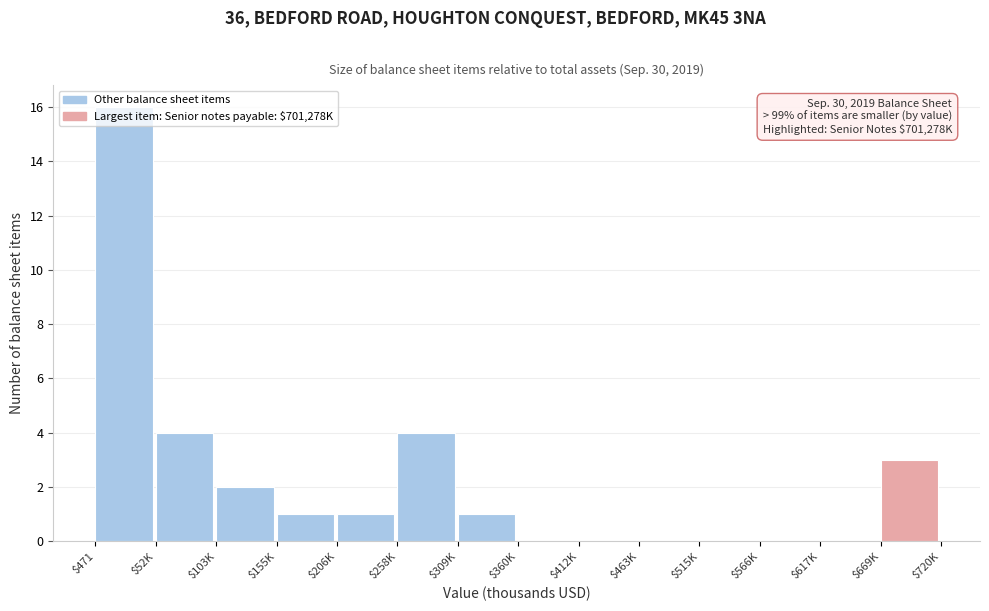

Which label corresponds to the largest value in the chart?

$471